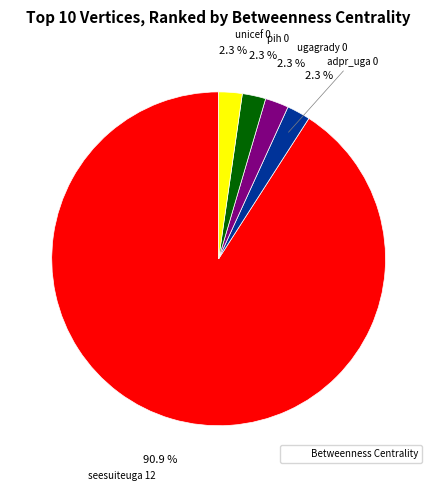

Does any single category account for the majority?

Yes